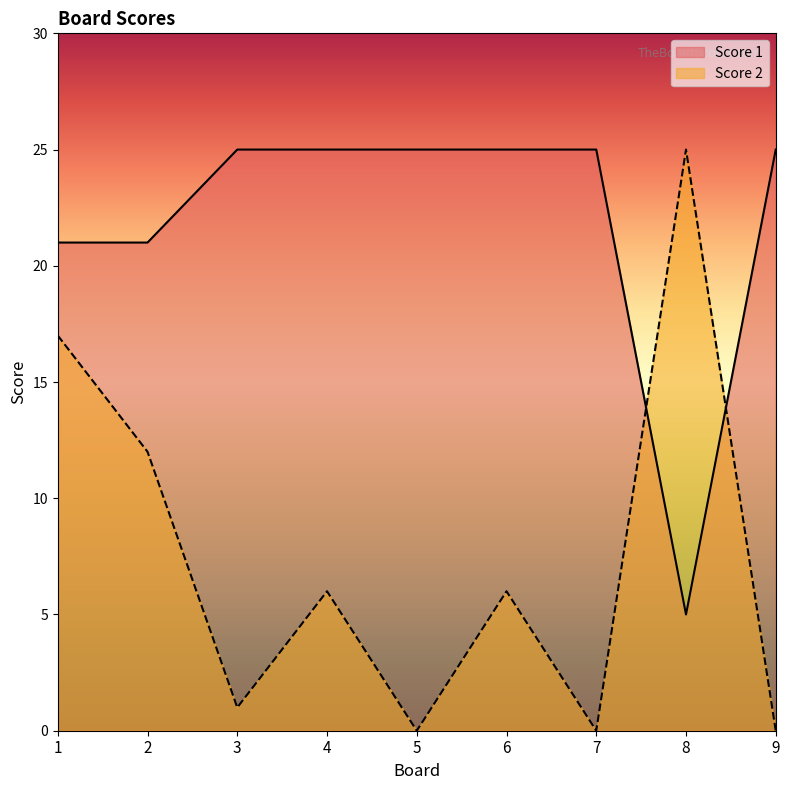

How many categories are shown in the chart?

9